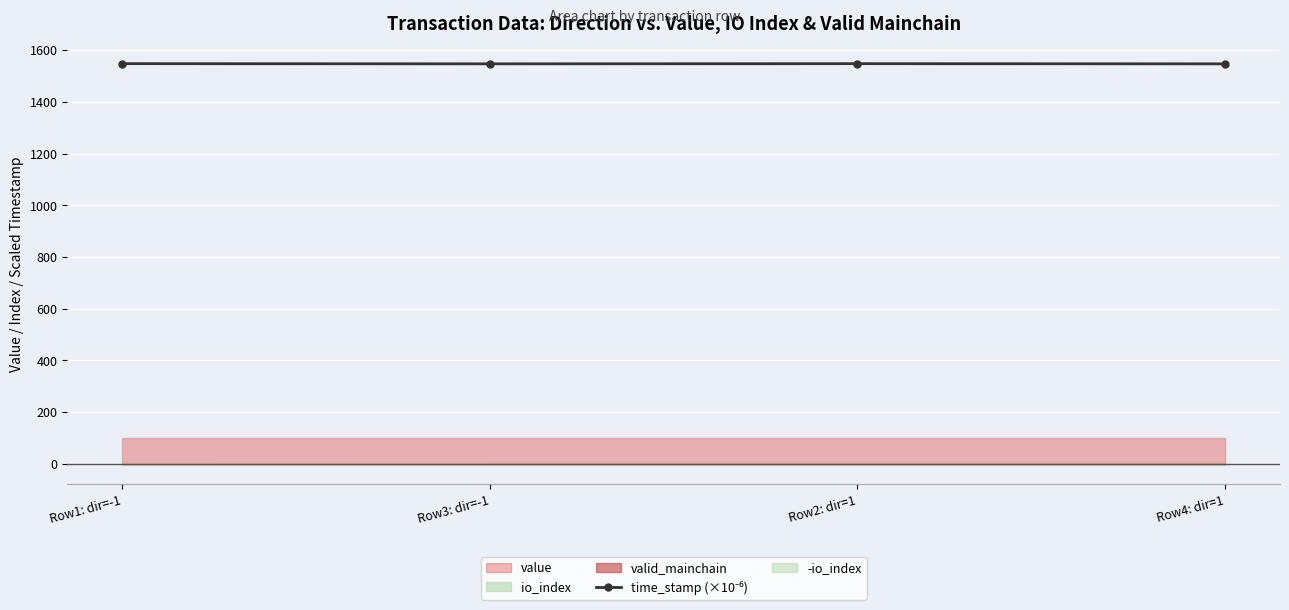

How many interior local peaks (higher than both neighbors) does the data have?

1